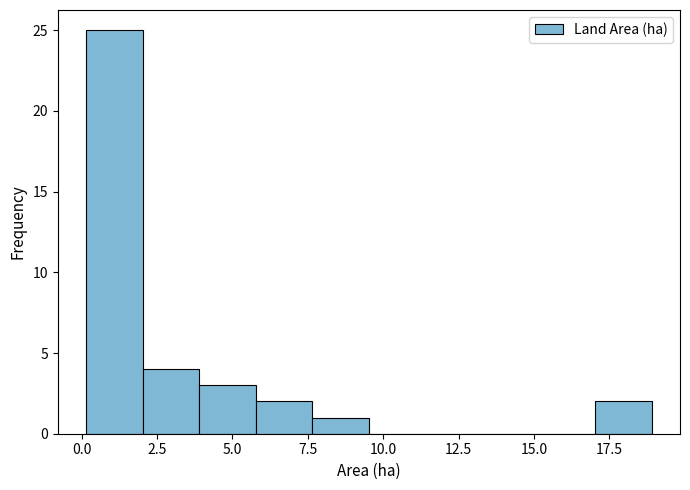

Around what value on the x-axis is the tallest bar? Give the approximate position of its centre, as read against the axis.

1.0